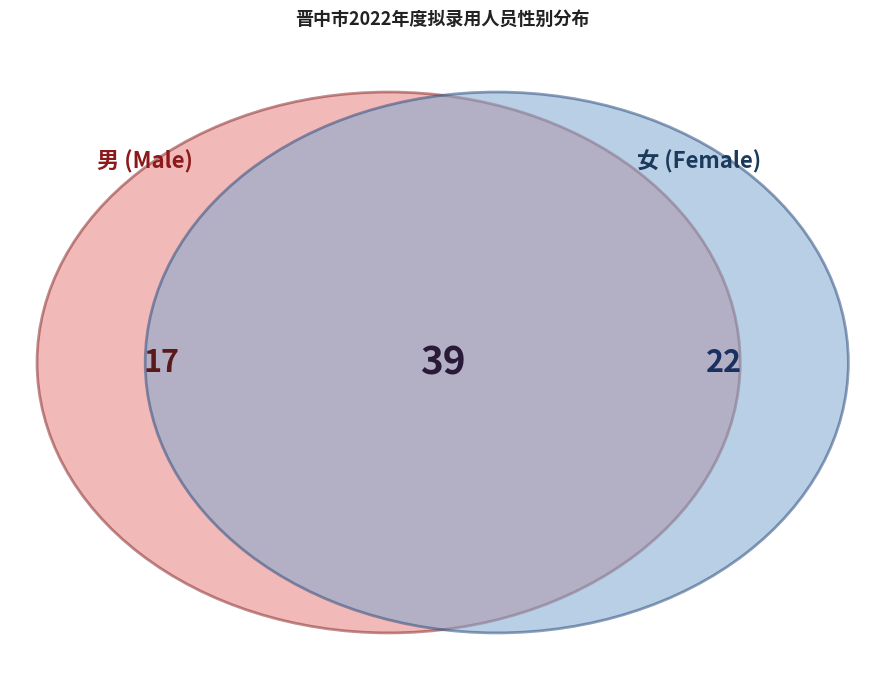

To the nearest percent, what is the combined percentage of 女 and 男?

100%